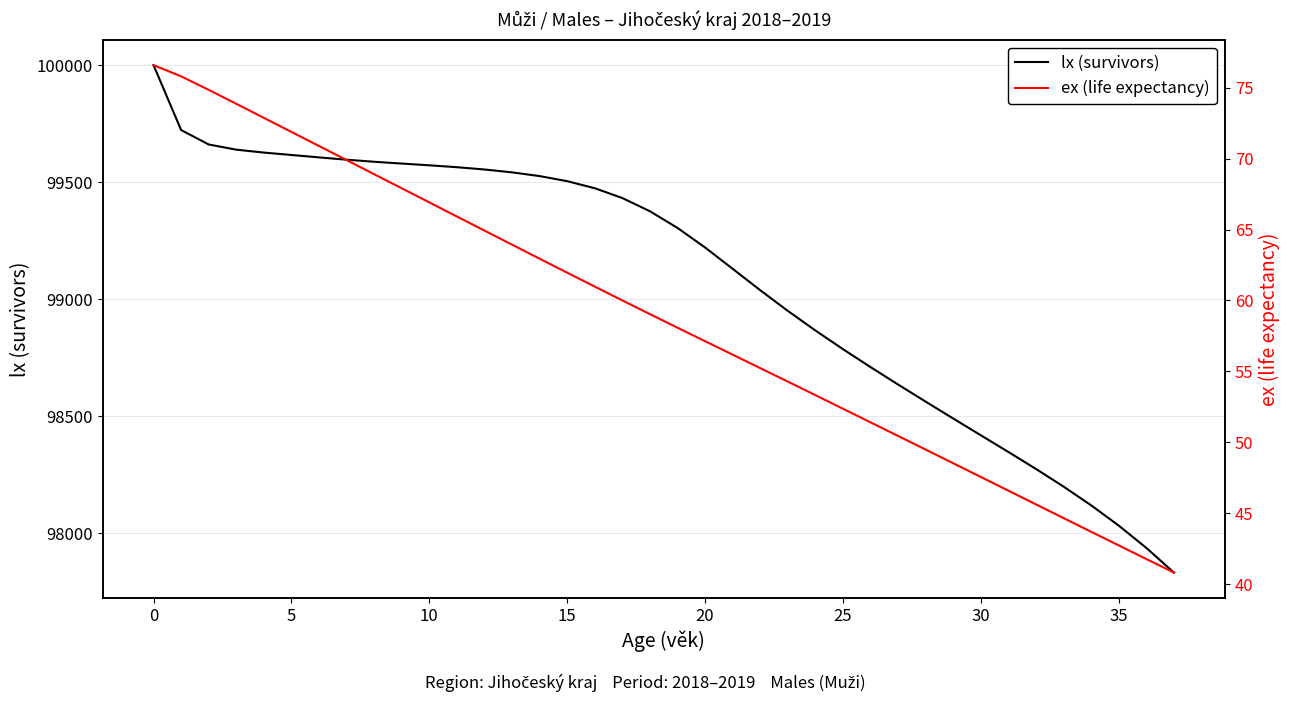

At which label does lx (survivors) first exceed 99375?

0